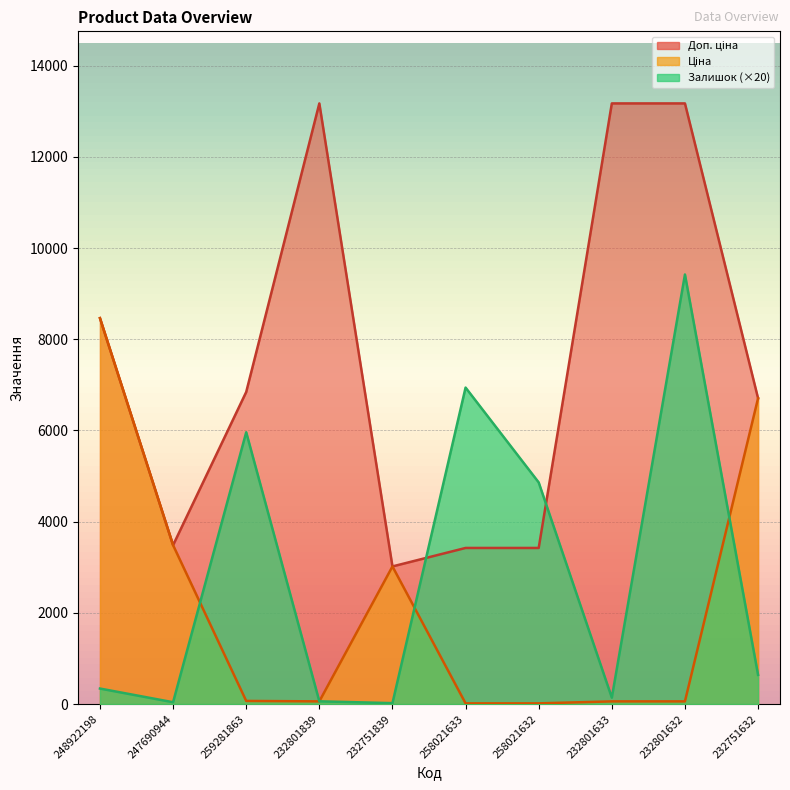

How many data points in Доп. ціна are less than 6843?

5